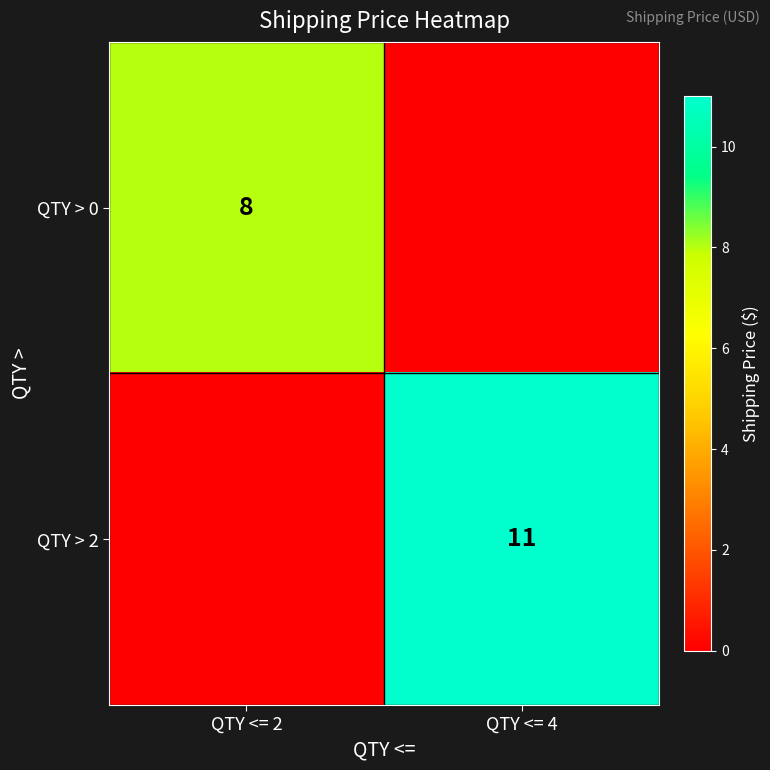

Is the value of QTY > 0 at QTY <= 2 greater than the value of QTY > 2 at QTY <= 4?

No